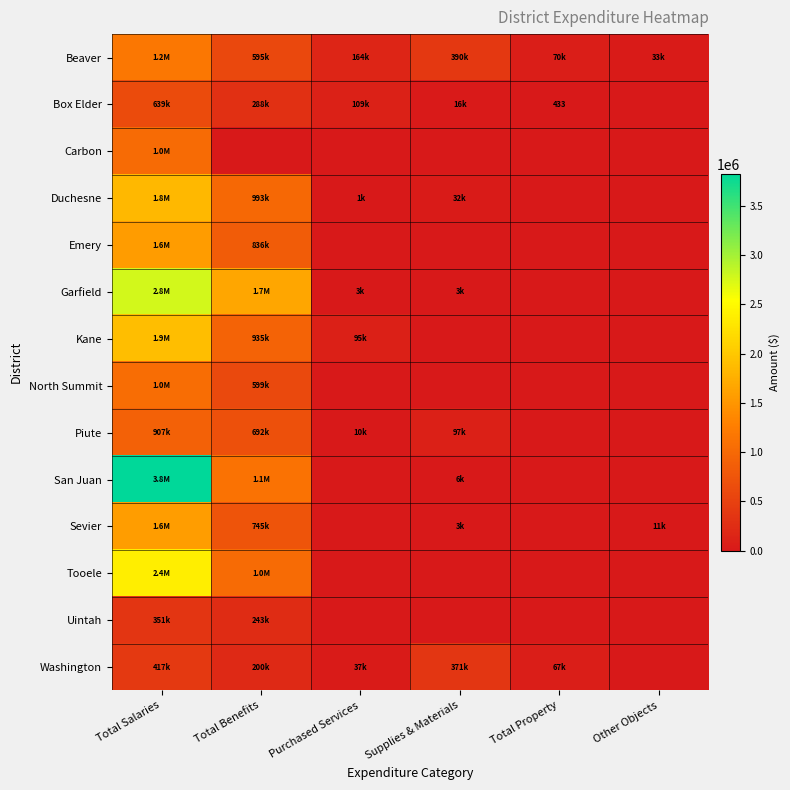

At which label is Emery closest to 779668?

Total Benefits